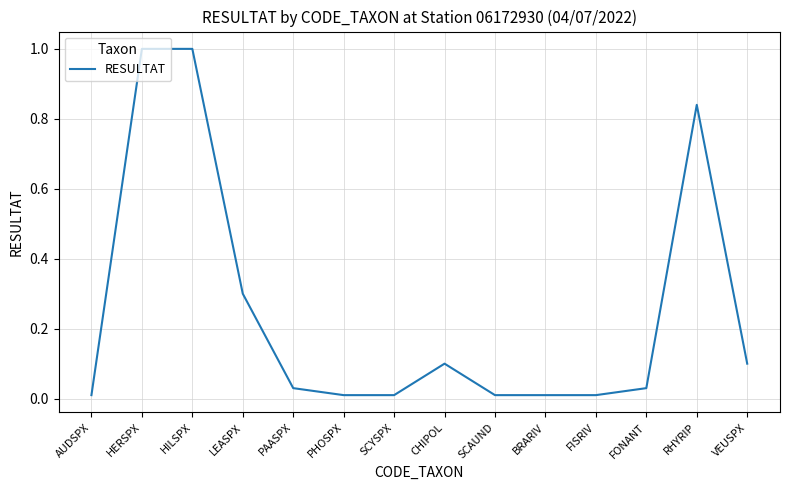

The chart shows a value of 0.0 at PHOSPX. True or false?

True